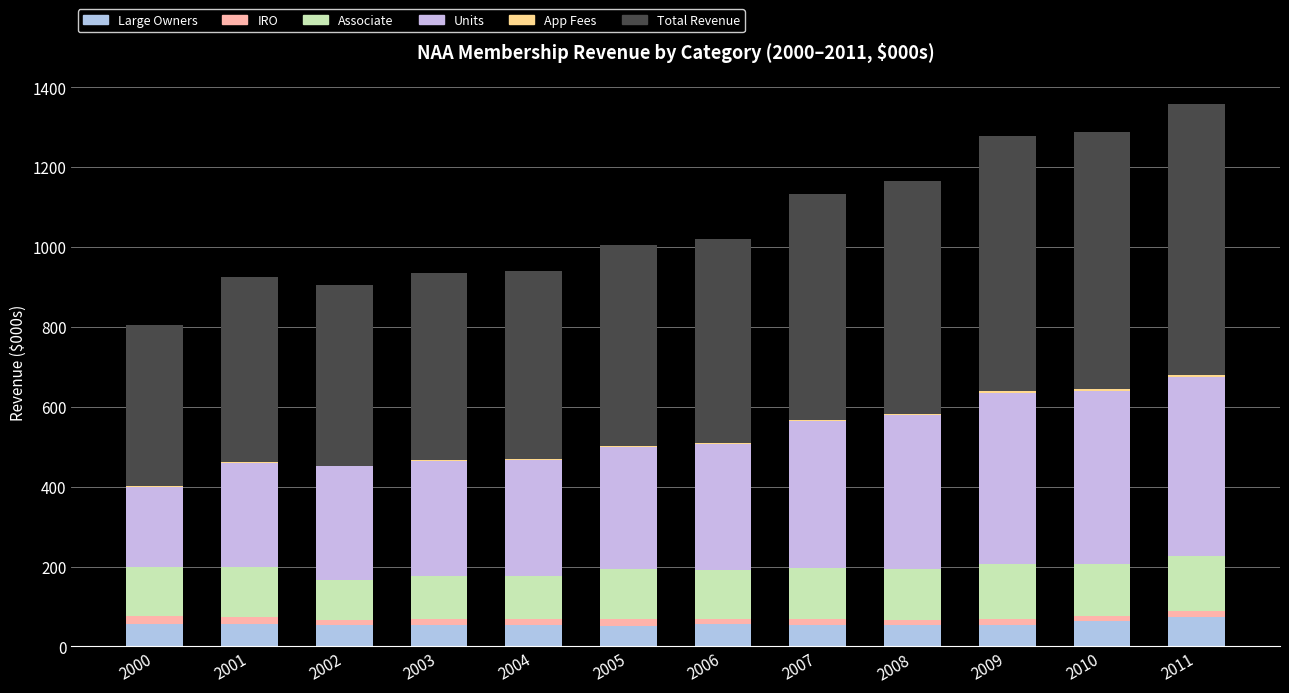

How many series are shown in this chart?

6